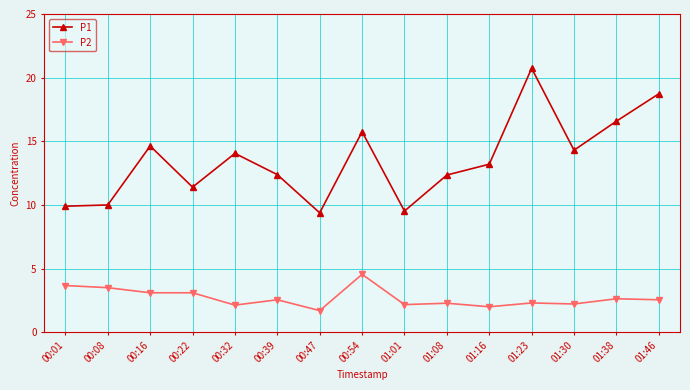

Rank the series at 00:22 from highest to lowest value.

P1, P2